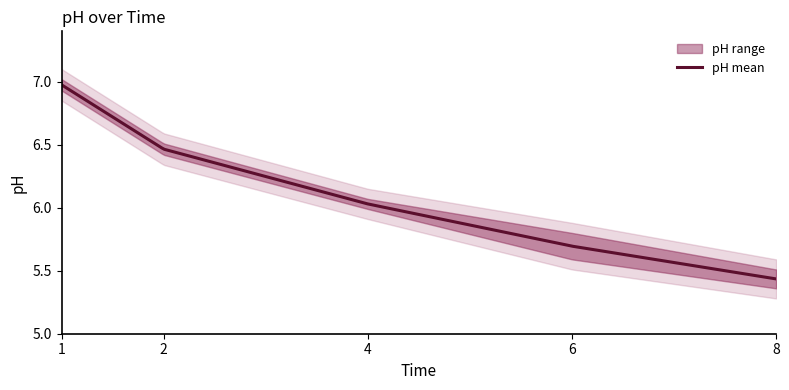

True or false: pH_high and pH_low intersect in this chart.

False